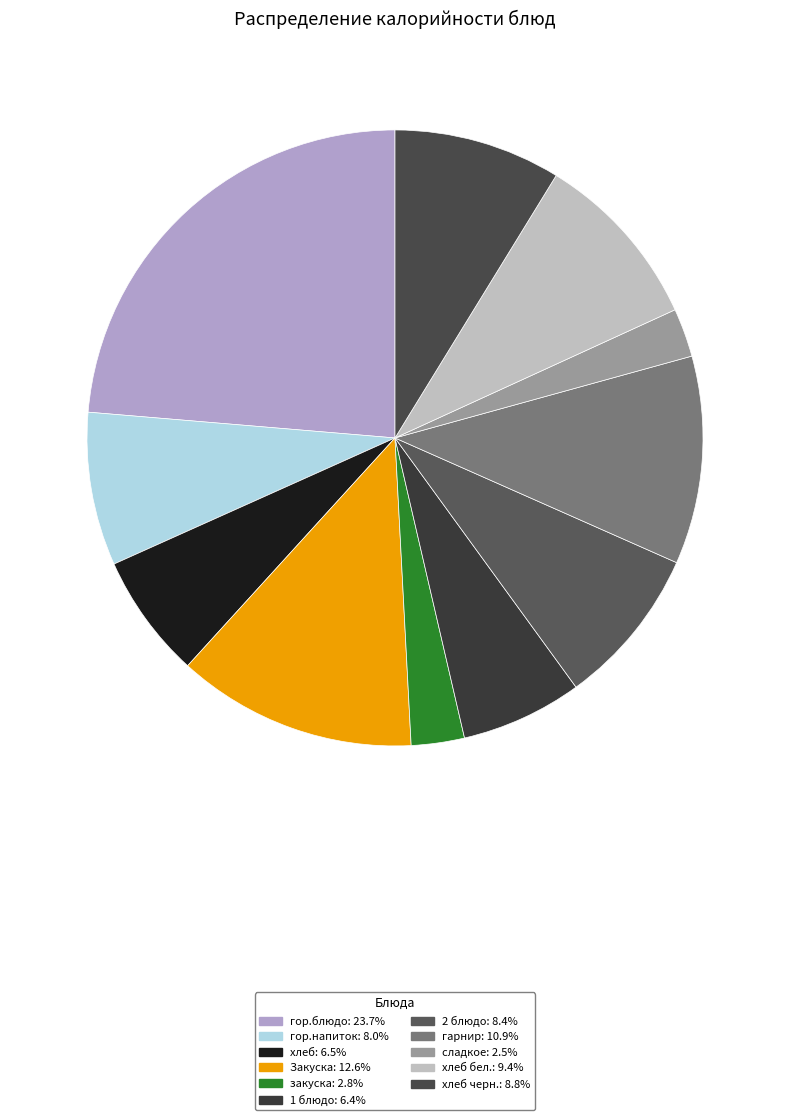

How many segments does this pie chart have?

11